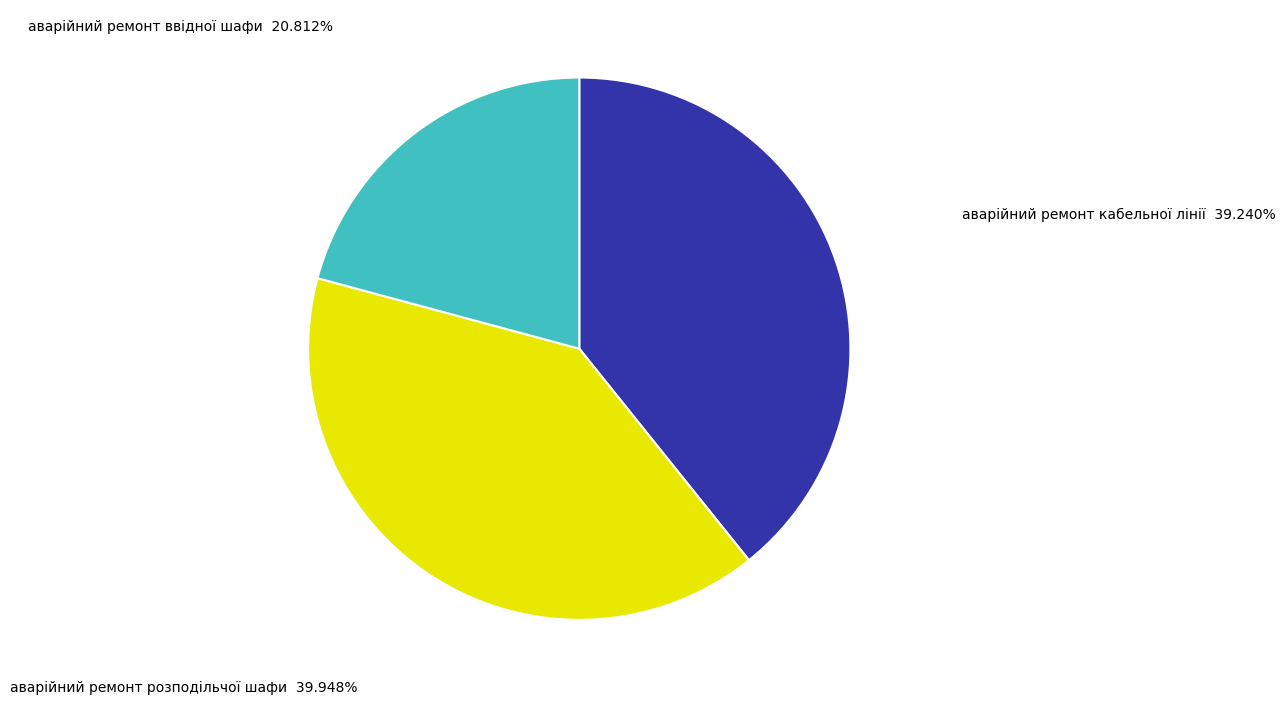

Is there a majority slice in this chart?

No